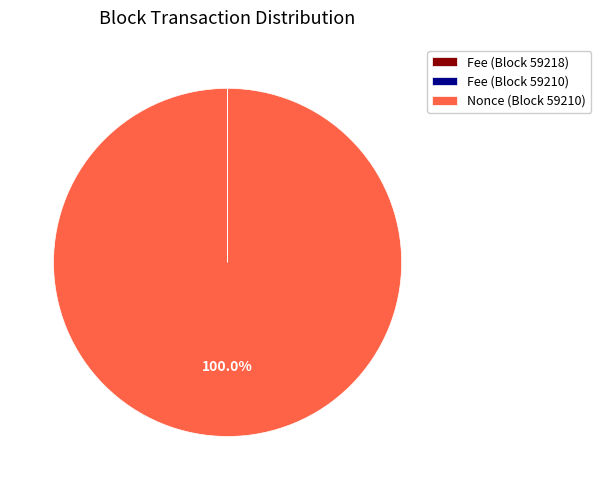

Which category has the biggest portion of the pie?

Nonce (Block 59210)